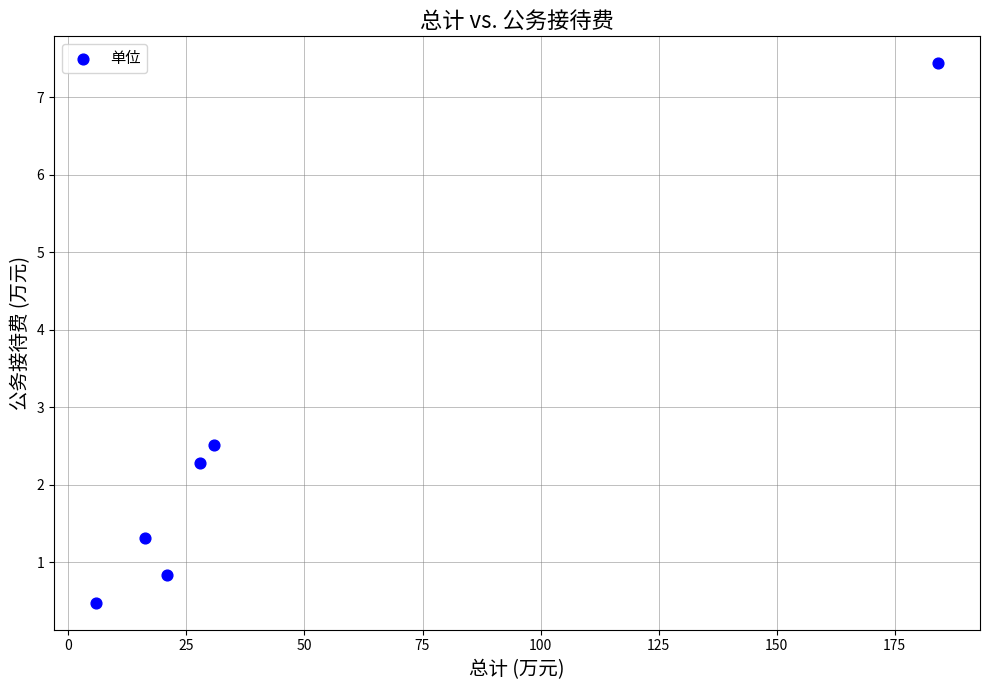

What Y value in the scatter plot is closest to 3?

2.5